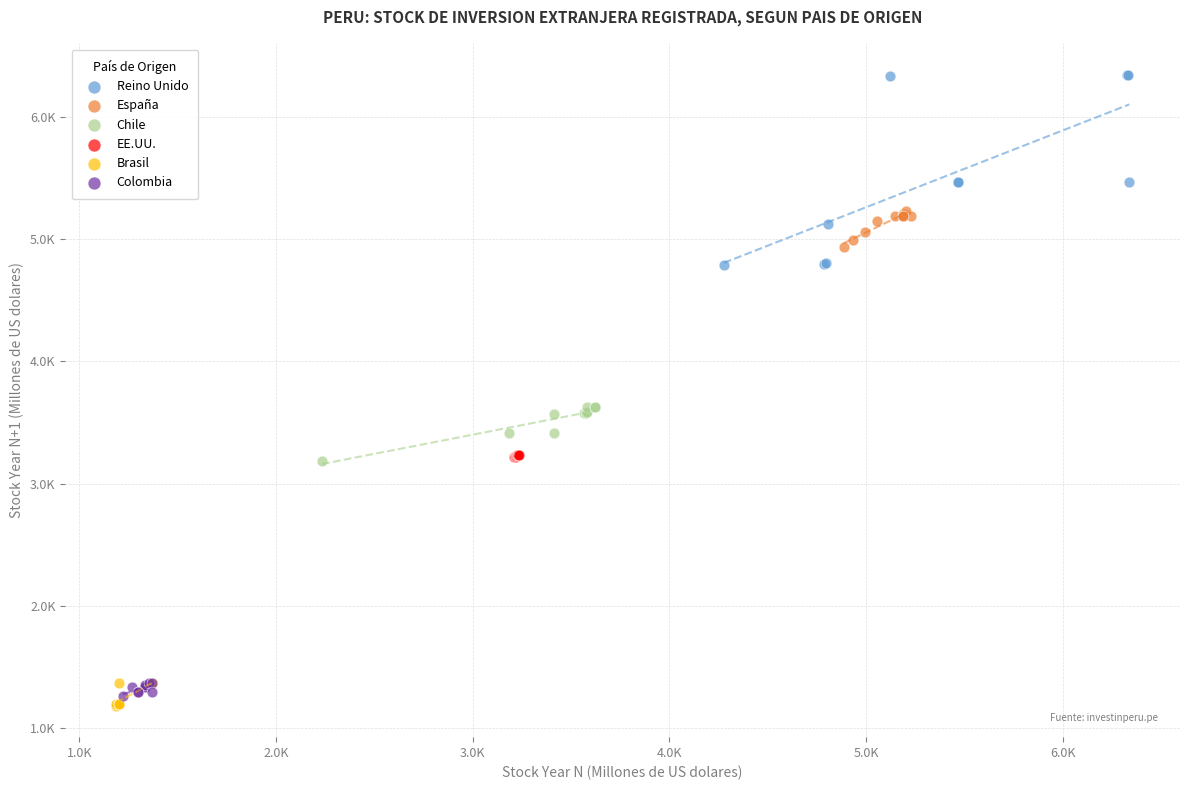

Which series reaches the minimum Y coordinate?

Brasil